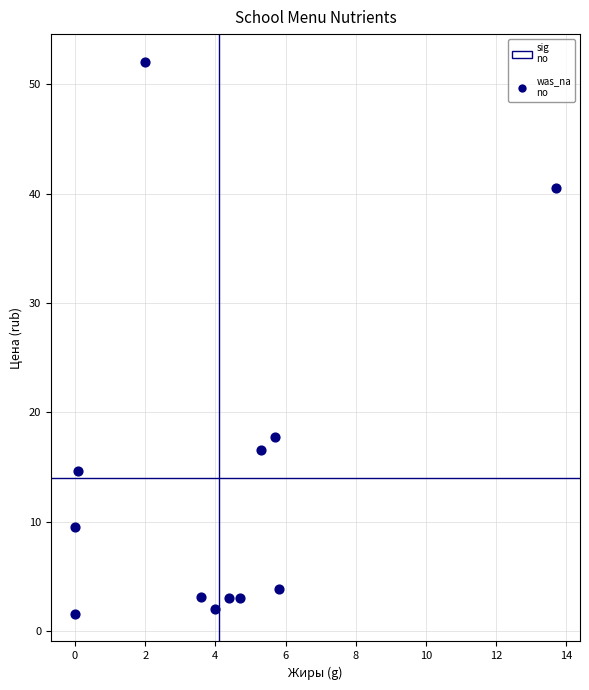

What Y value in the scatter plot is closest to 26?

17.7